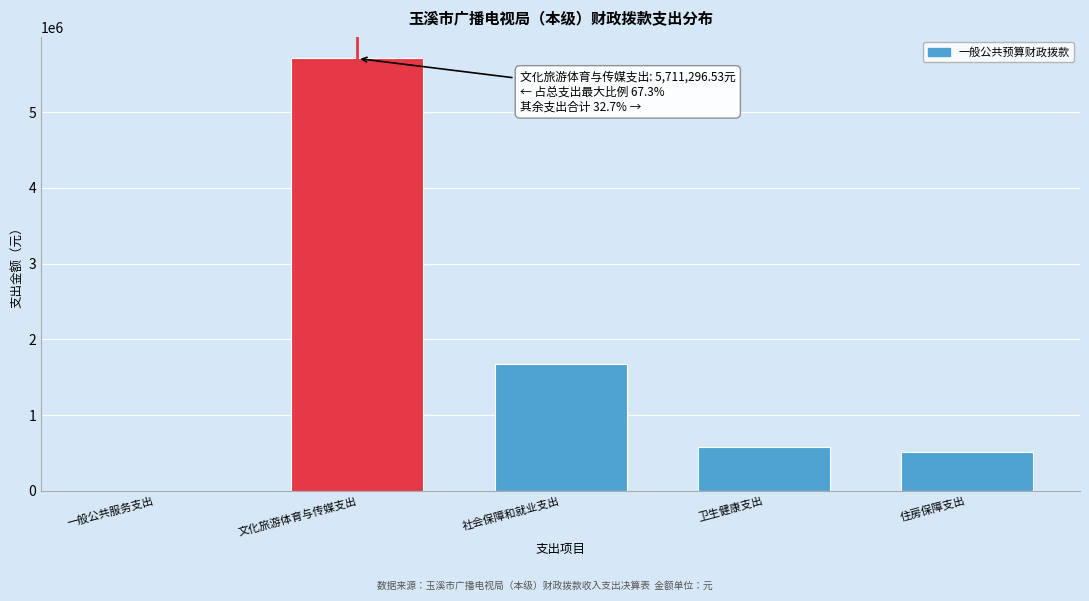

Reading left to right, extract all data points from this chart.

一般公共服务支出=0.0	文化旅游体育与传媒支出=5711296.5	社会保障和就业支出=1679912.9	卫生健康支出=579915.1	住房保障支出=517051.0